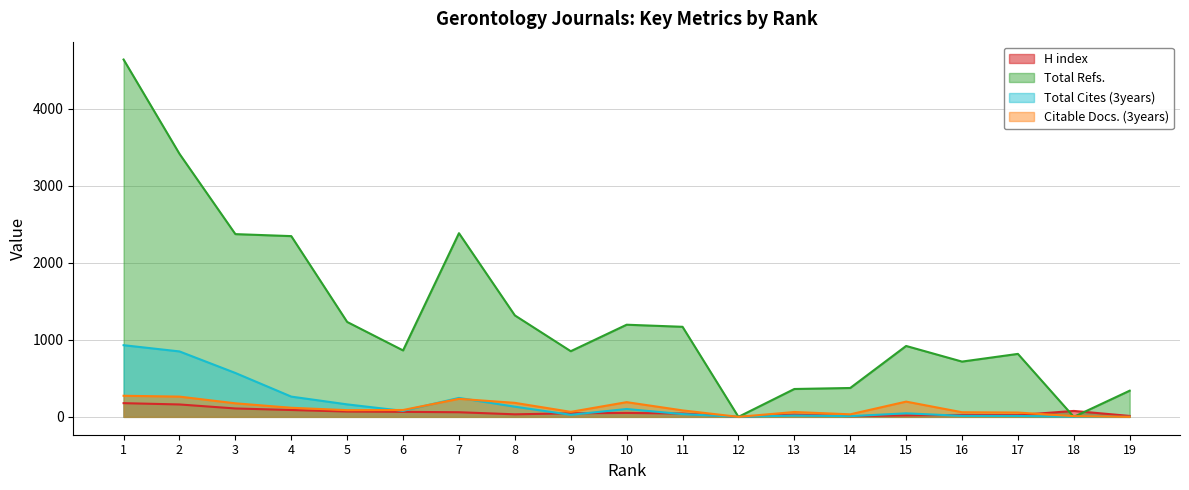

Rank the series by their maximum value, from highest to lowest.

Total Refs., Total Cites (3years), Citable Docs. (3years), H index